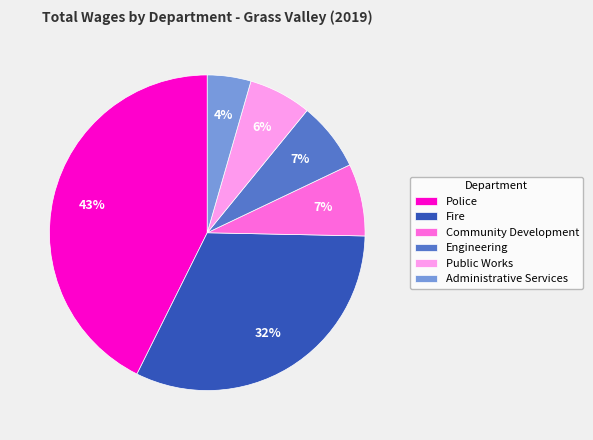

Does Public Works represent more than half of the total?

No